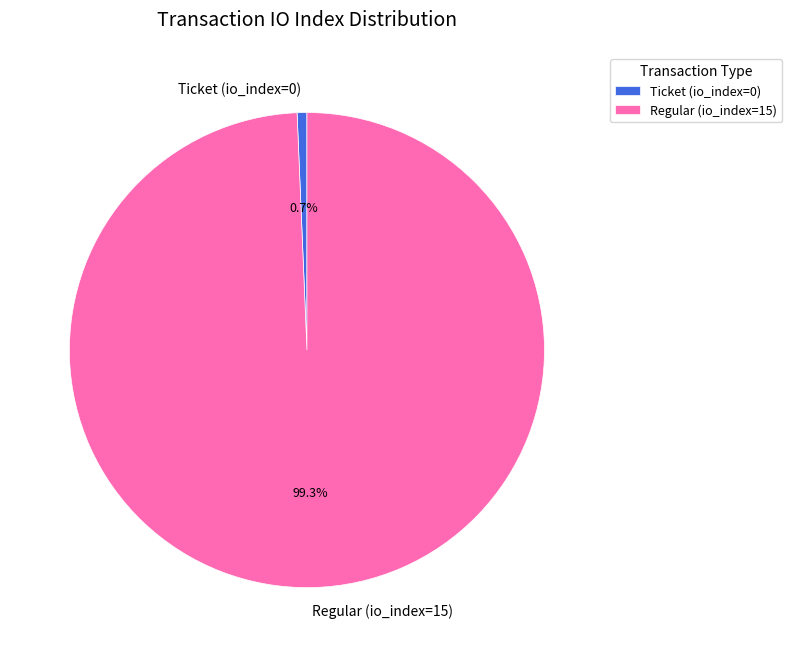

What is the majority slice?

Regular (io_index=15)